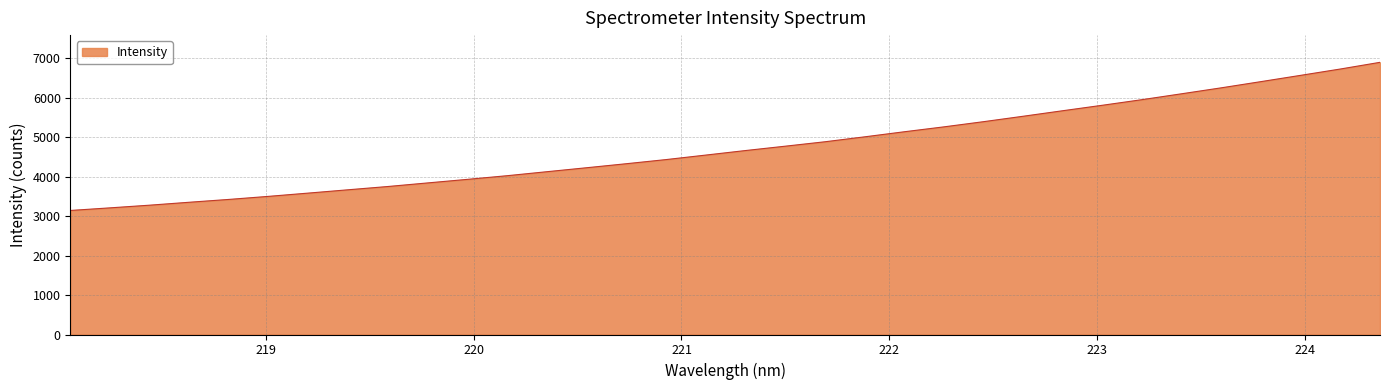

How many values exceed 4660?

17